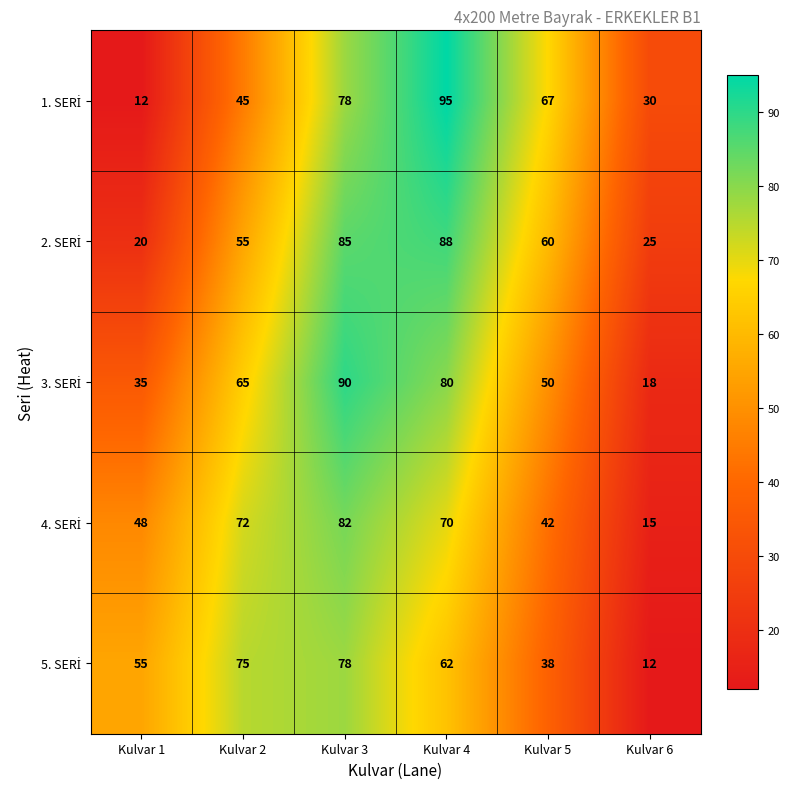

What is the total value across all series at Kulvar 2?

312